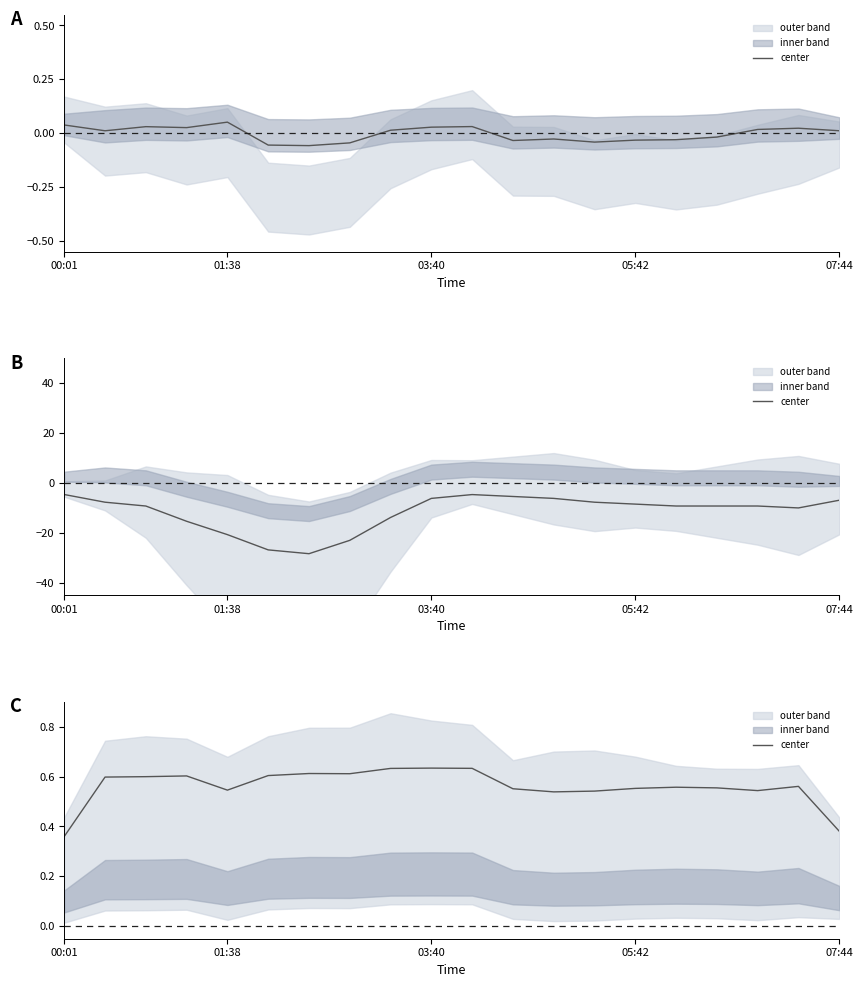

How many interior local peaks (higher than both neighbors) does the data have?

5